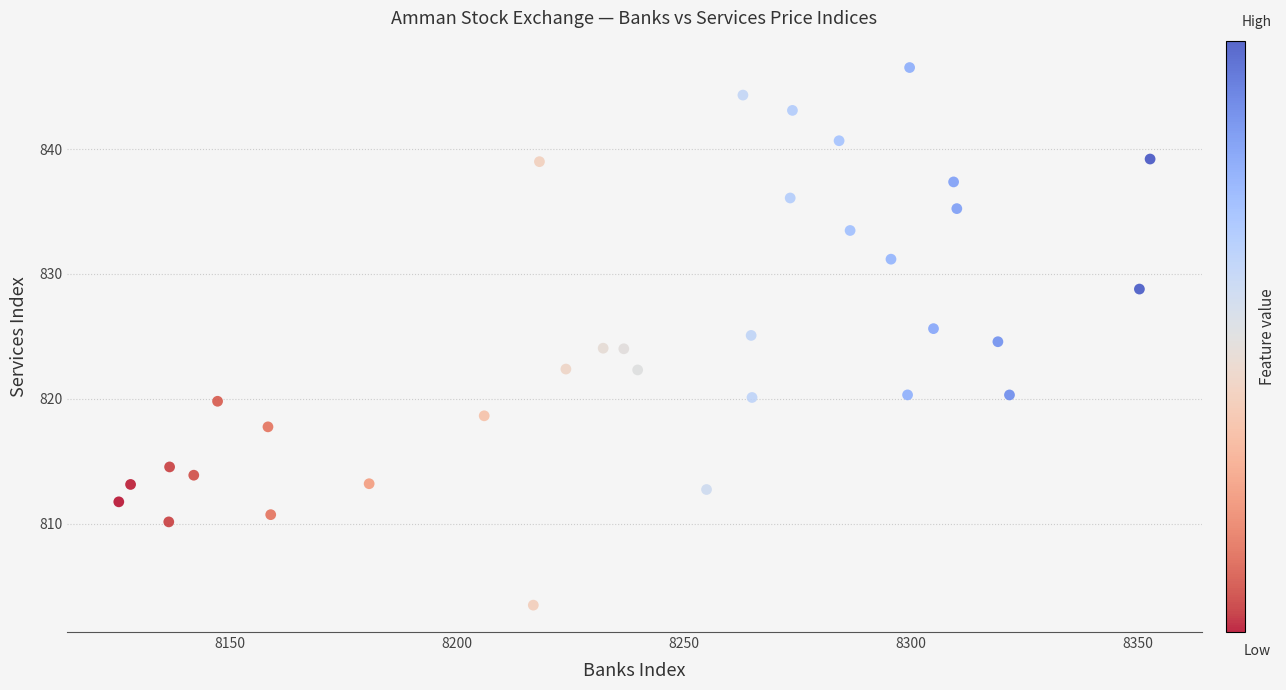

What is the range of Y values (max minus min)?

43.1